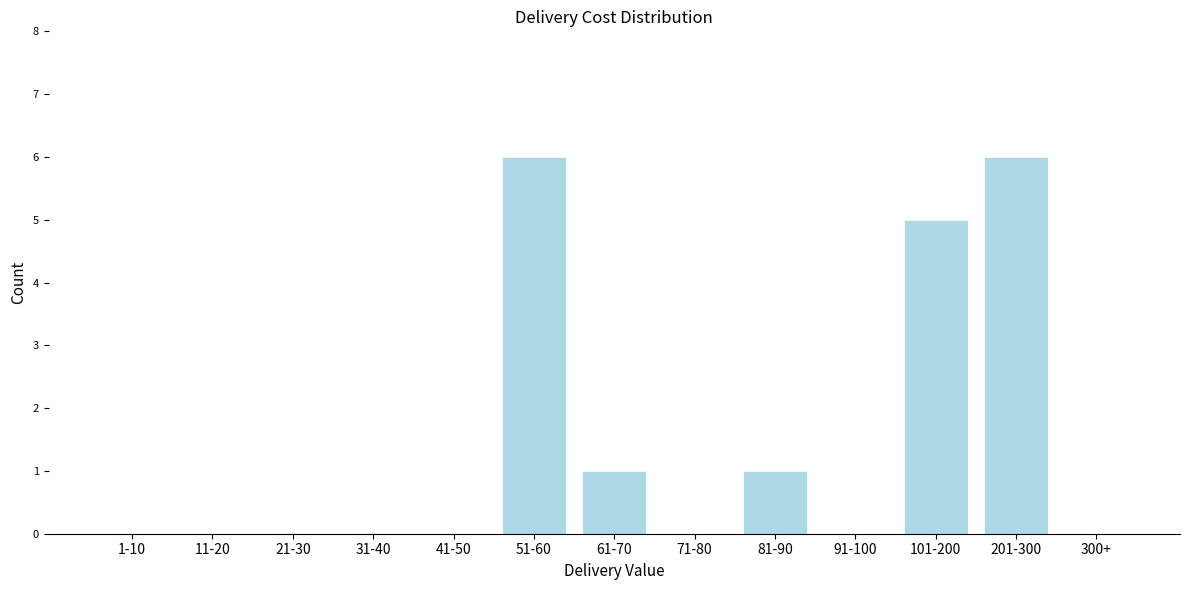

Reading left to right, extract all data points from this chart.

1-10=0	11-20=0	21-30=0	31-40=0	41-50=0	51-60=6	61-70=1	71-80=0	81-90=1	91-100=0	101-200=5	201-300=6	300+=0